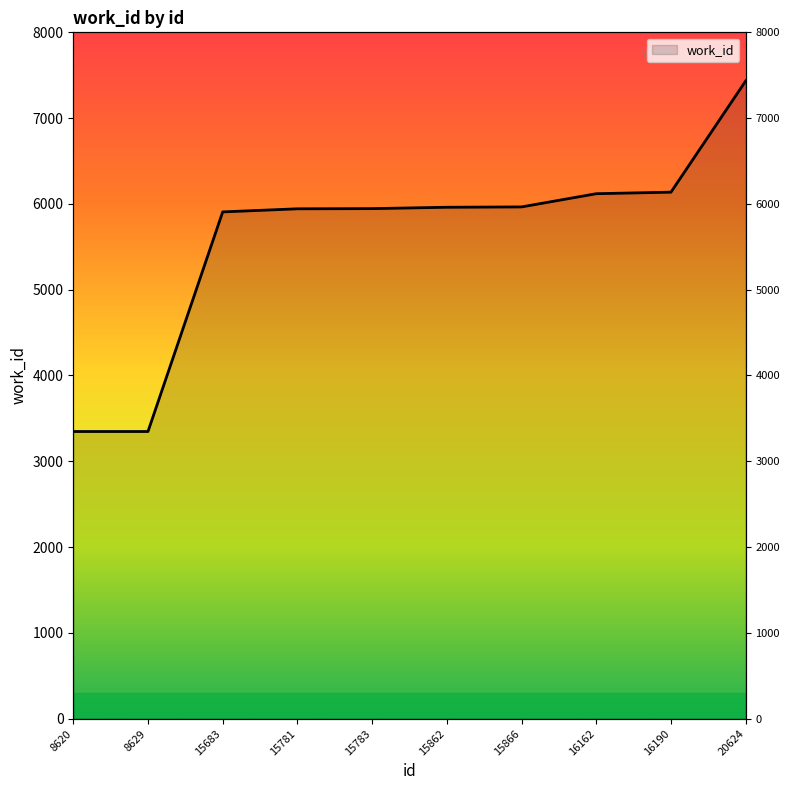

Between 16190 and 16162, which is larger?

16190